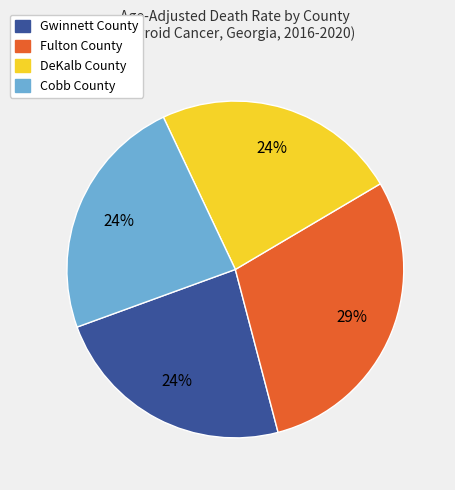

Count the number of slices in the pie.

4